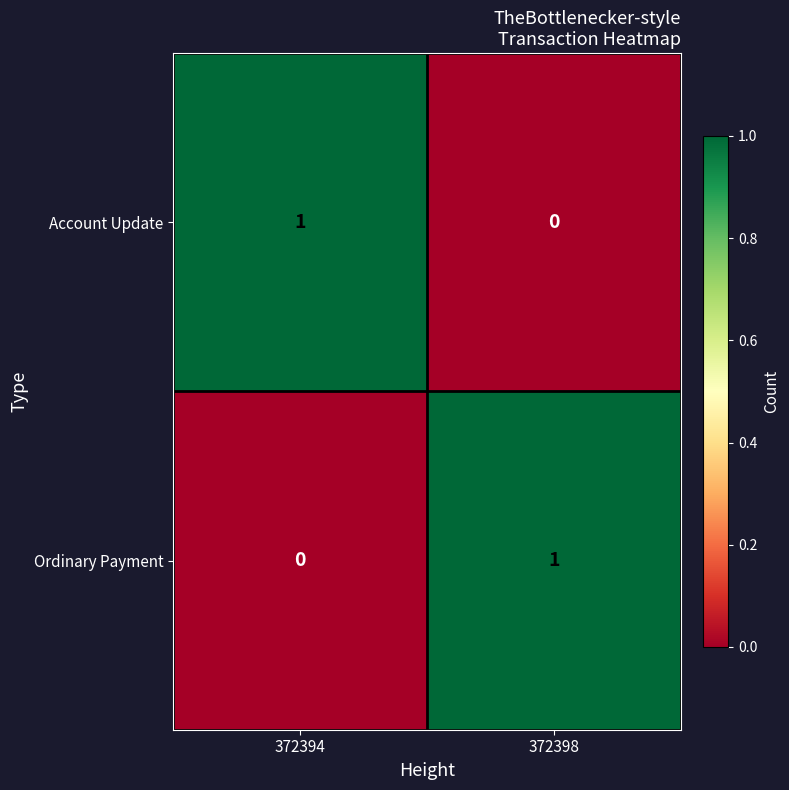

Is it true that Account Update equals 1 at 372394?

True